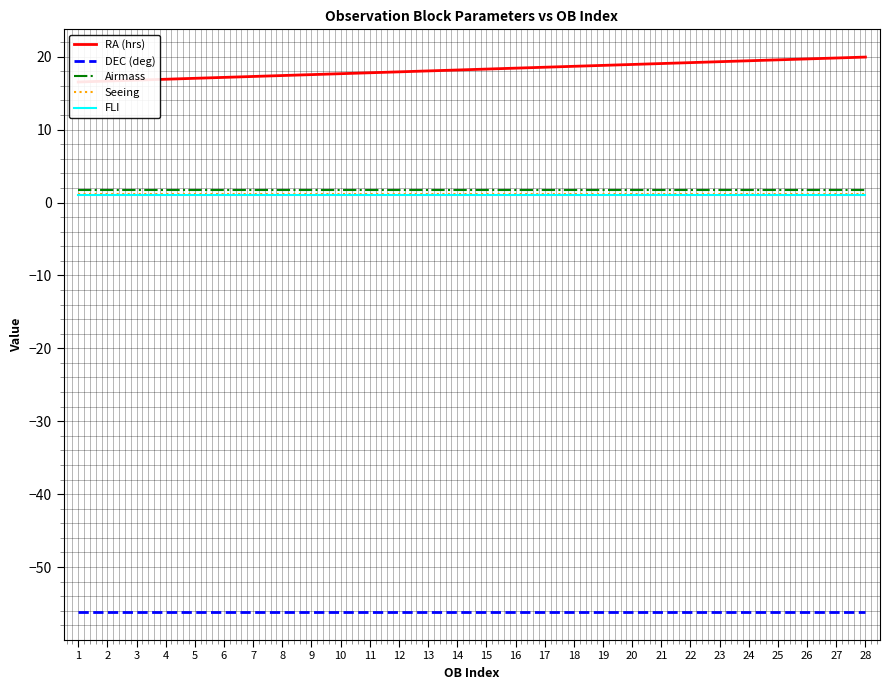

What is the difference between the maximum and second lowest values in the RA (hrs) series?

3.3